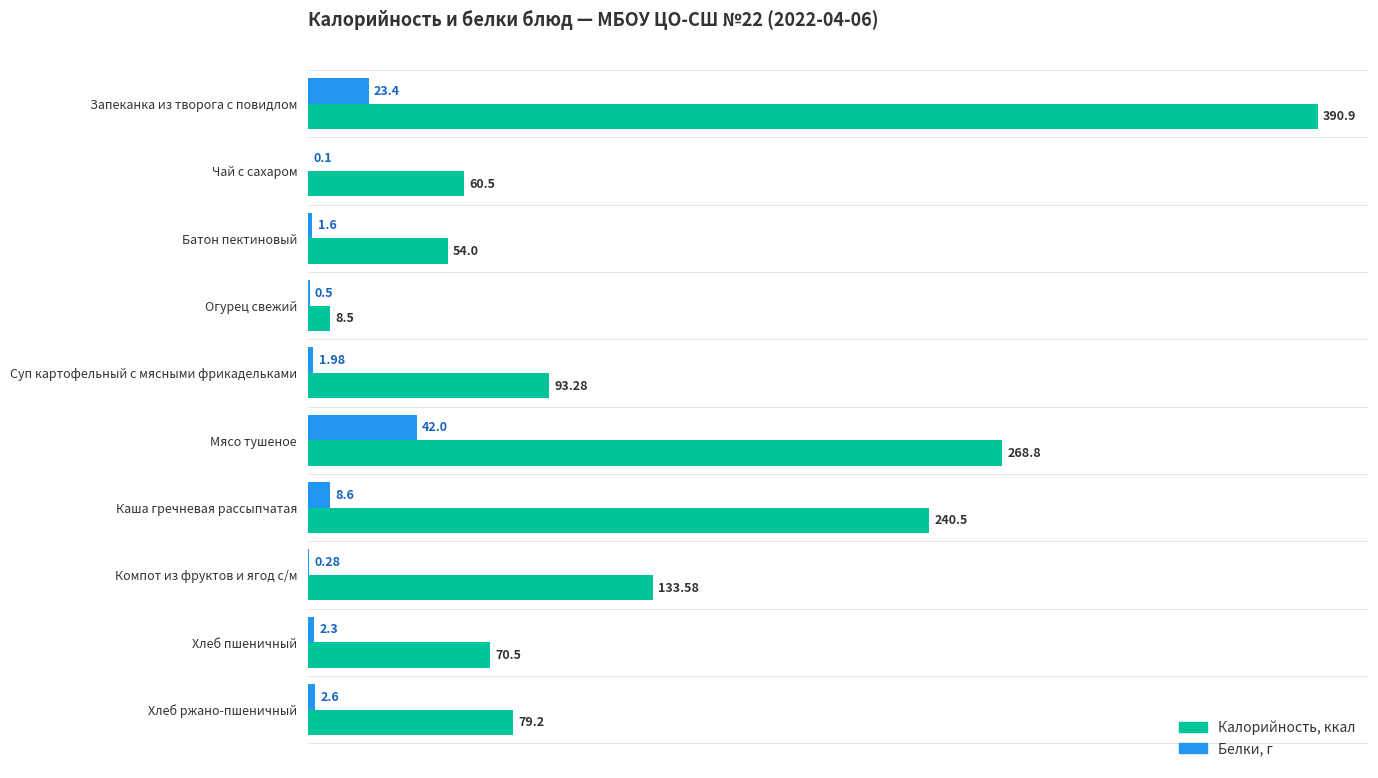

Which label corresponds to the largest value in the chart?

Запеканка из творога с повидлом